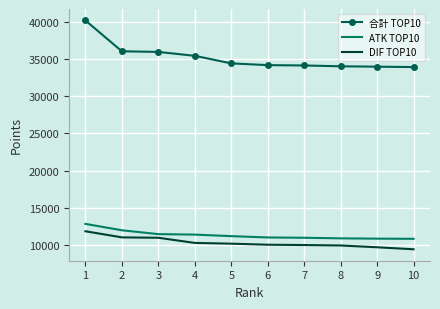

What is the total value across all series at 4?

57115